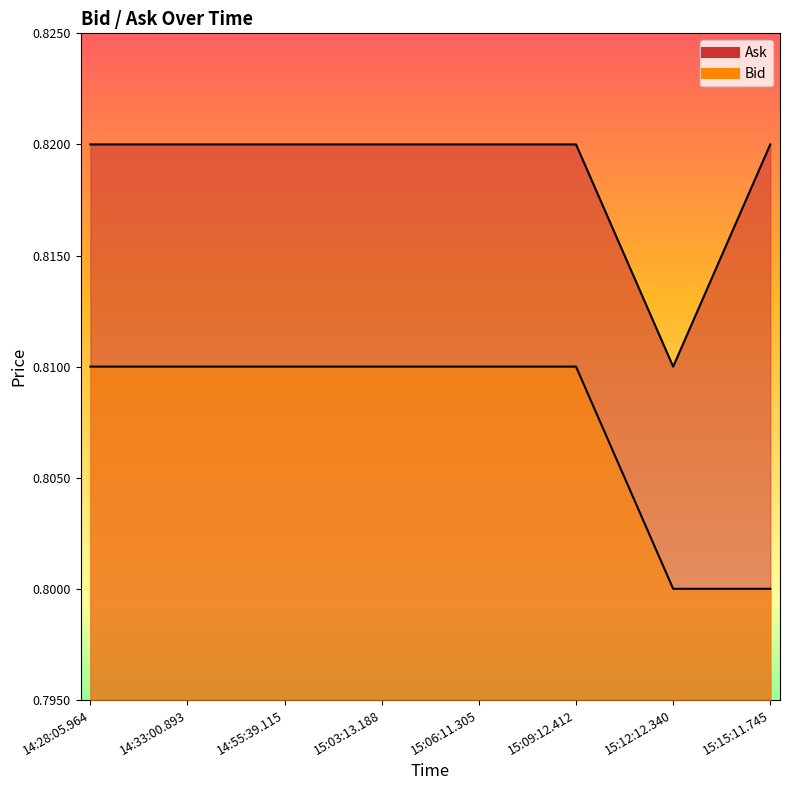

Which category has the highest value in the Ask series?

14:28:05.964